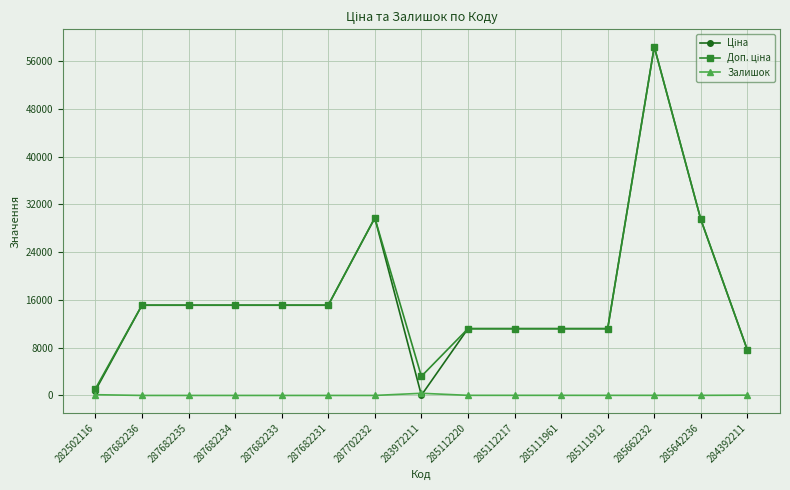

What is the total value across all series at 287682236?

30240.0